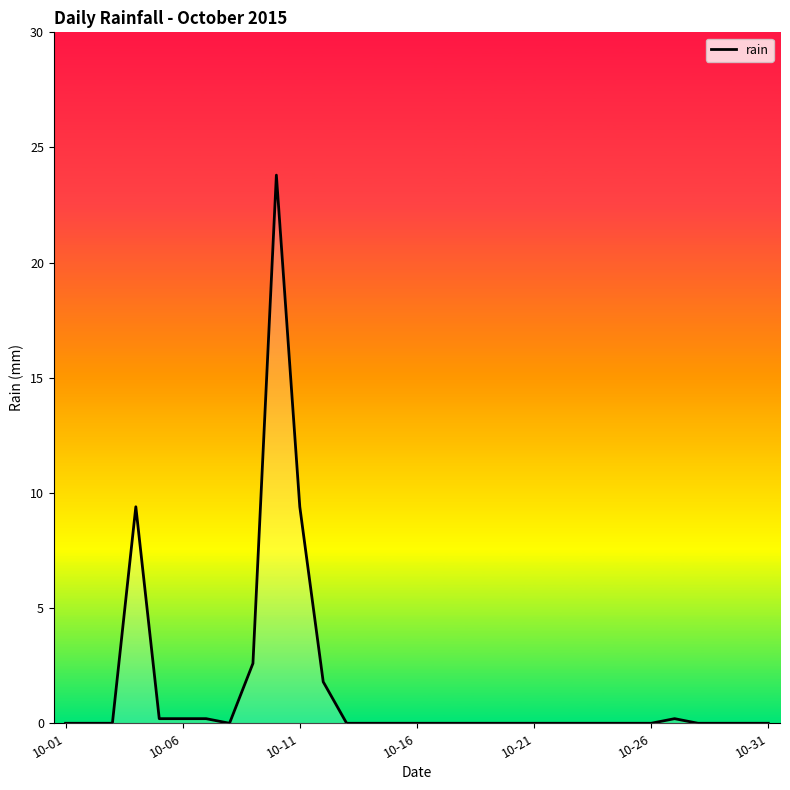

What is the average value?

1.5